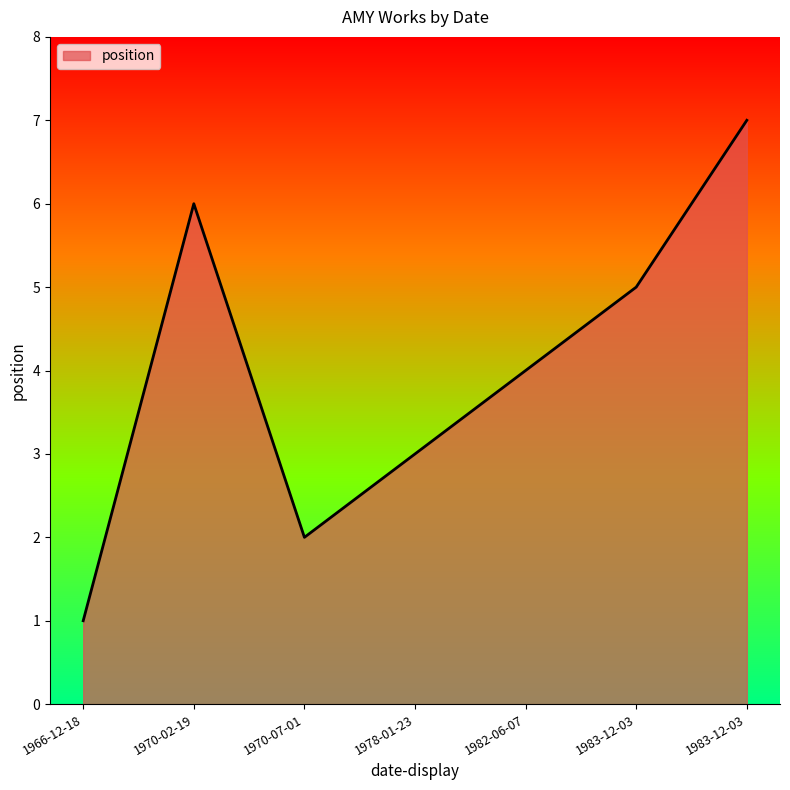

Approximately how many times larger is the value at 1970-07-01 compared to 1978-01-23?

0.7